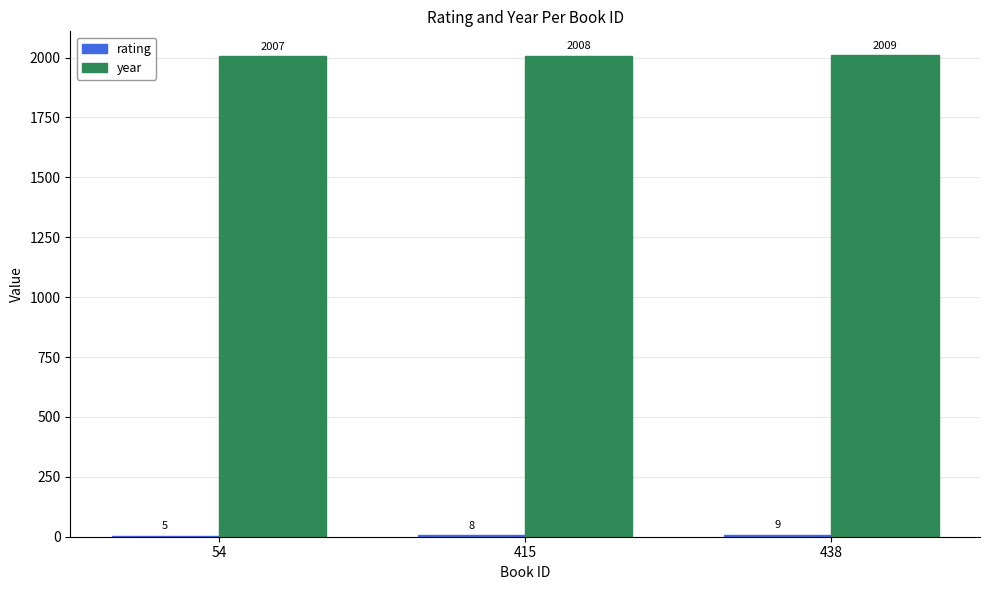

What is the greatest value displayed?

2009